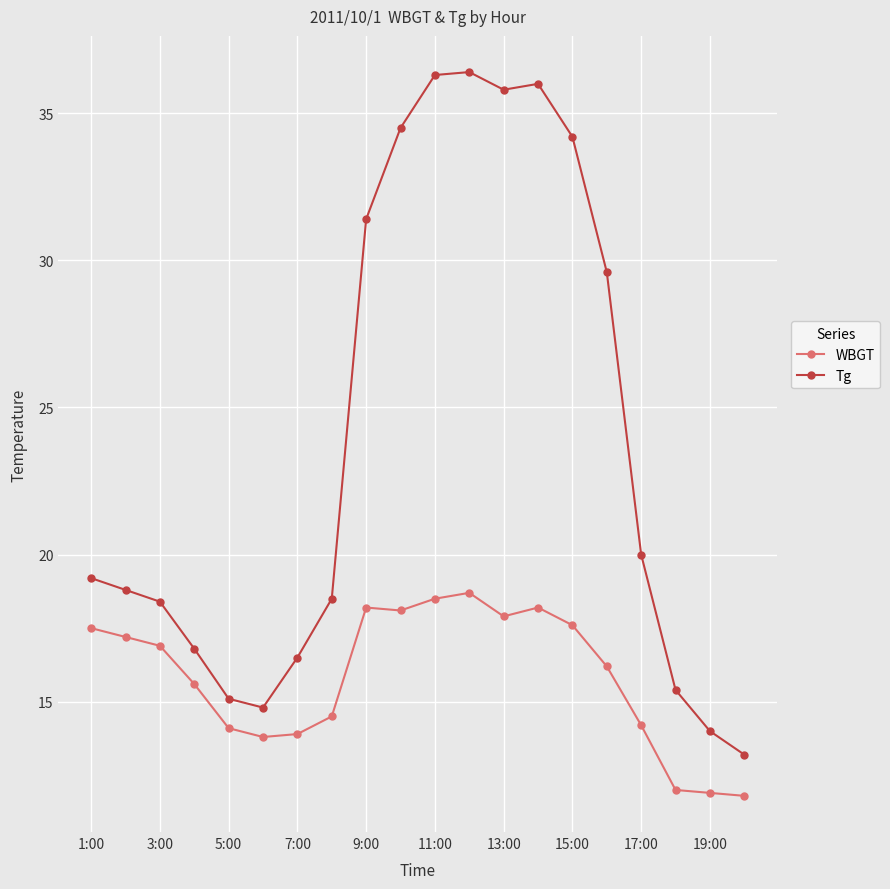

What is the value of the WBGT point at the 17th from the left?

14.2